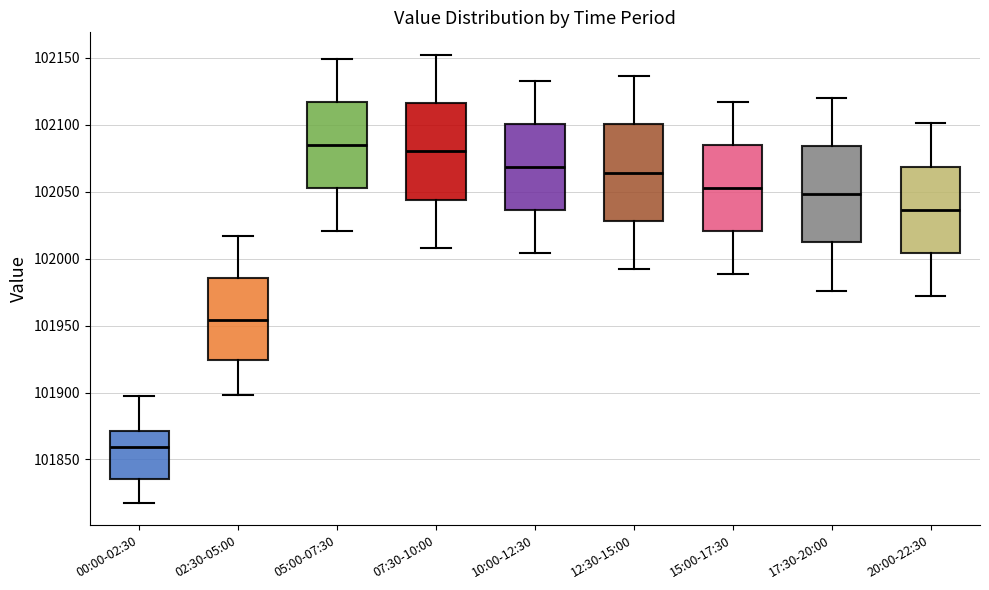

Where is the lower edge of the box for 05:00-07:30 on the y-axis? The values are not printed on the chart, so give them approximately, as read against the axis.

102050